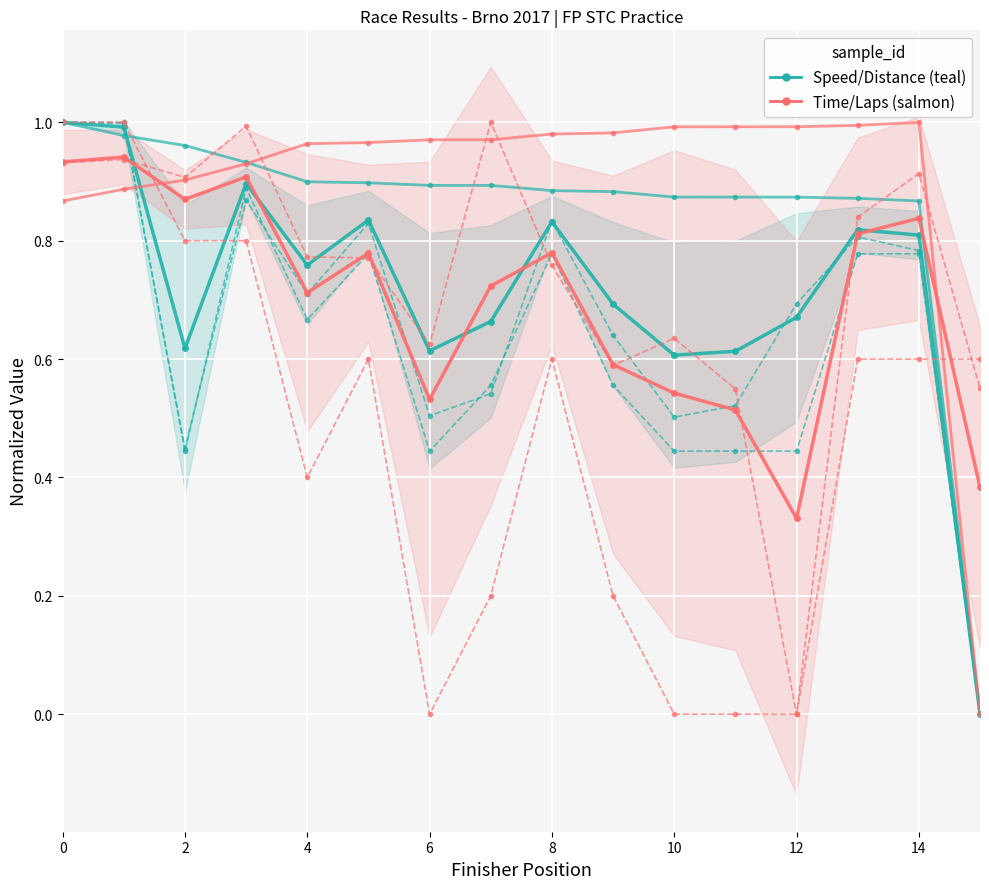

What is the sum of all Best Speed values?

13.6